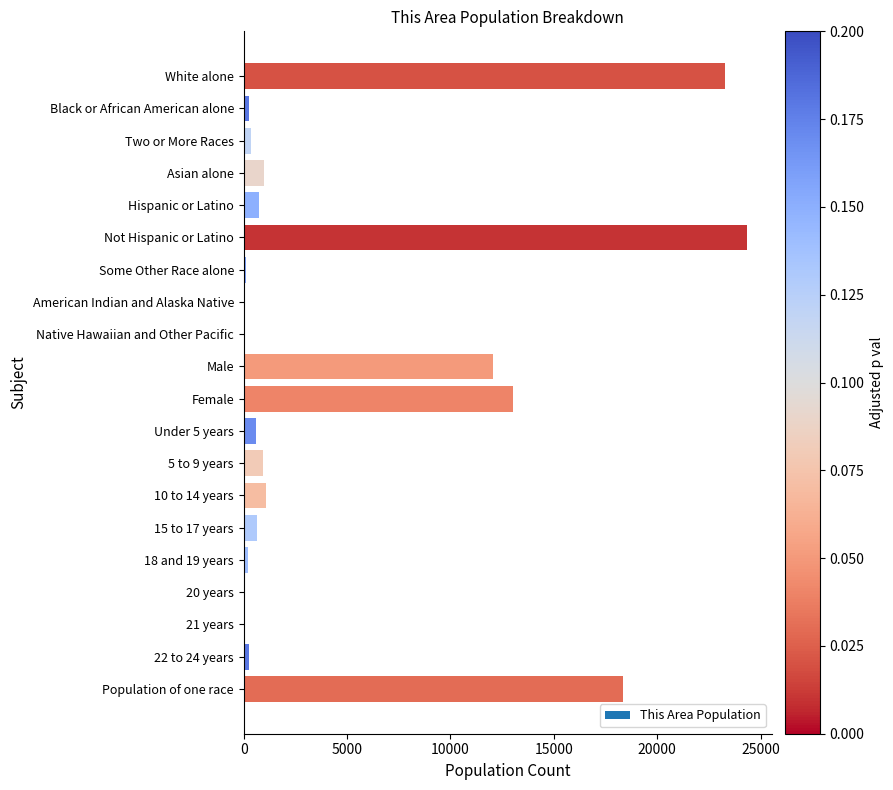

True or false: the data shows 3766 at Female.

False